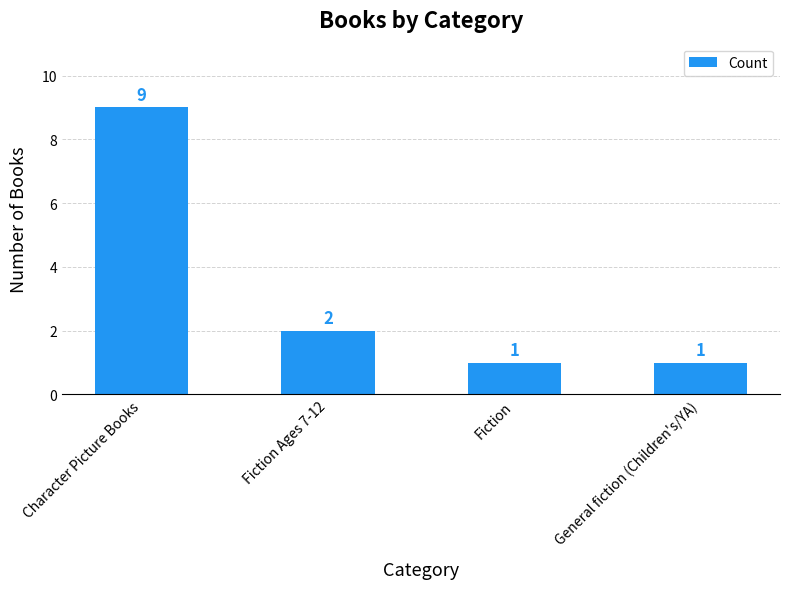

Does the chart contain stacked bars?

No